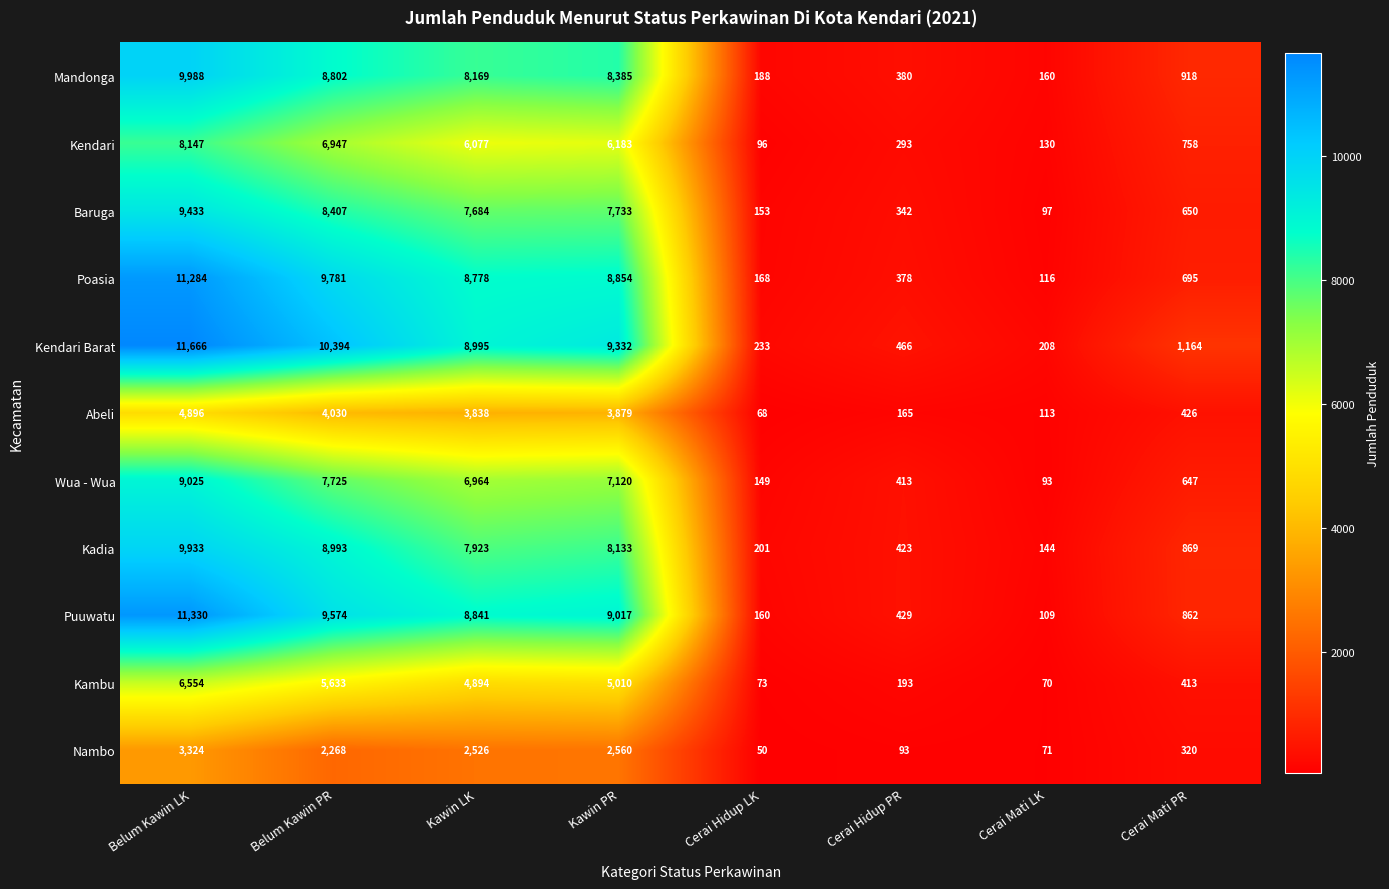

What is the maximum value shown in the chart?

11666